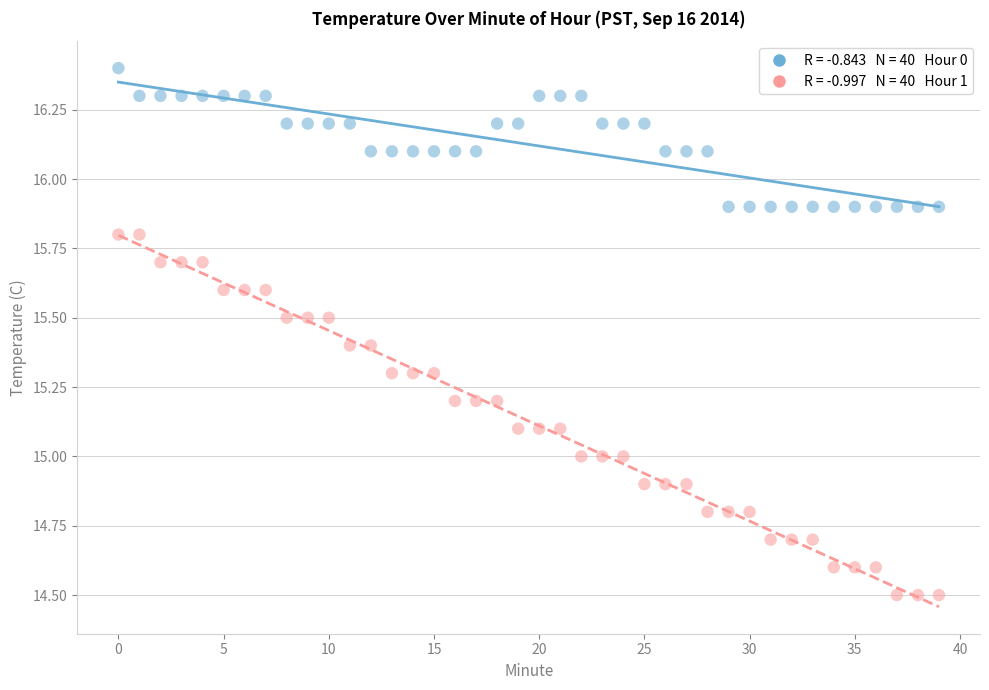

How many data points are displayed?

80